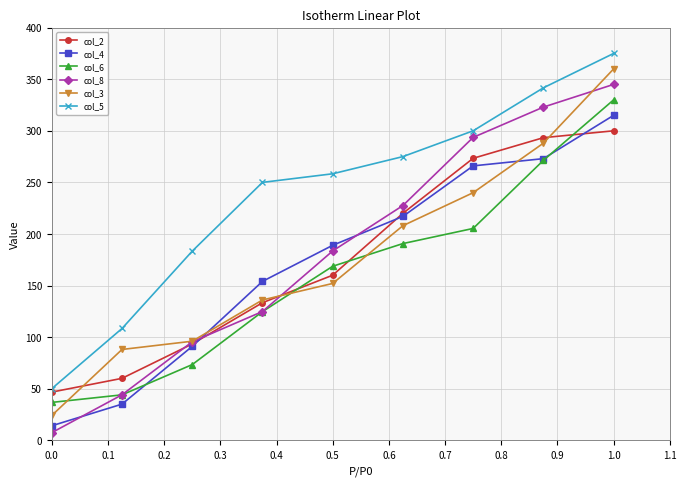

What is the lowest value of the col_8 series?

7.3